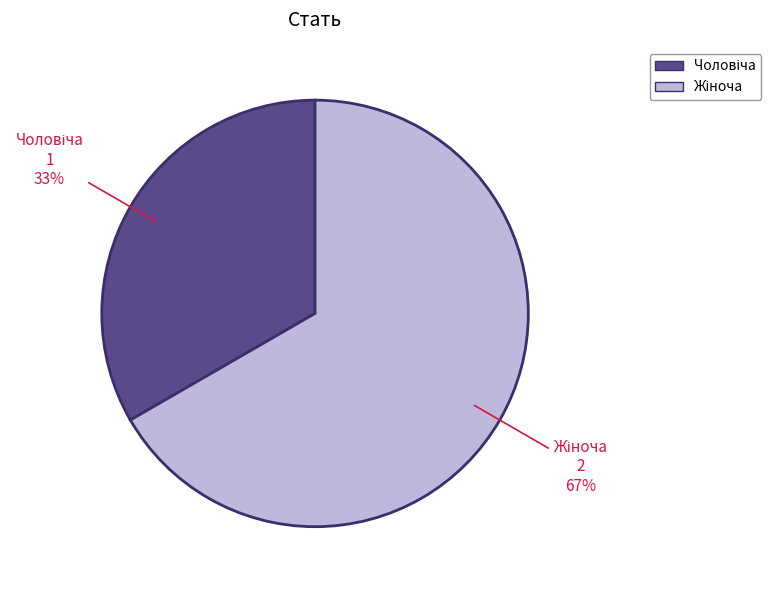

Is there any slice that represents more than half of the pie?

Yes